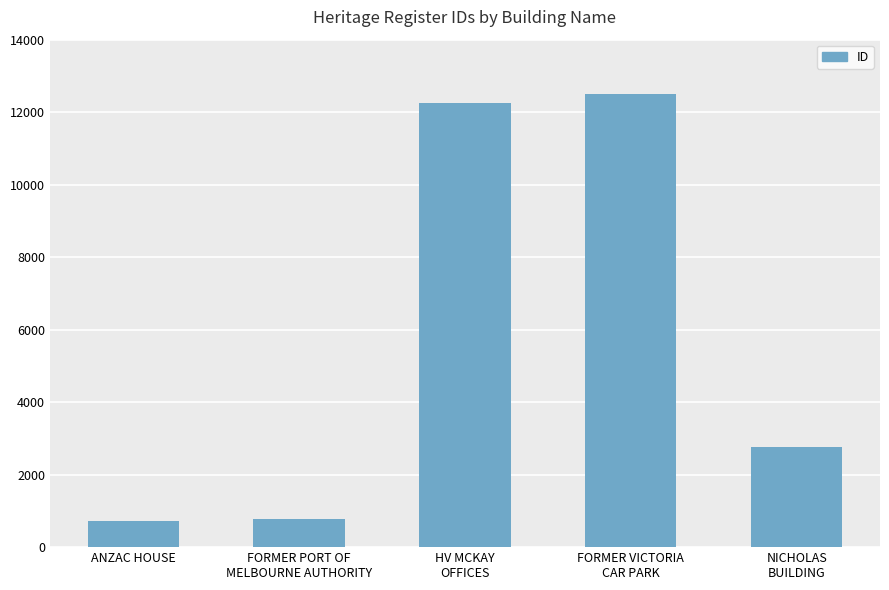

Which label corresponds to the largest value in the chart?

FORMER VICTORIA
CAR PARK